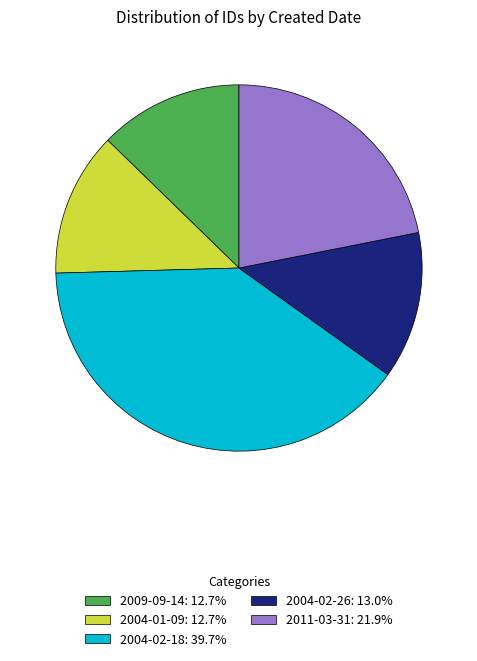

How many segments does this pie chart have?

5